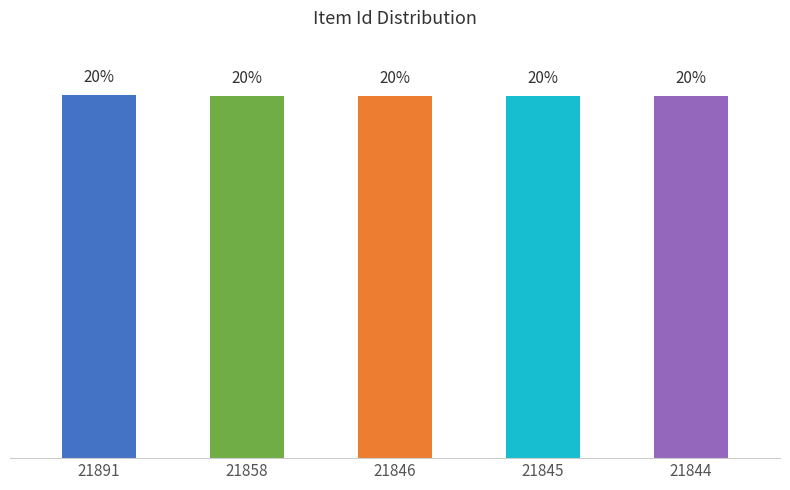

Rank the categories by value from lowest to highest.

21844, 21845, 21846, 21858, 21891